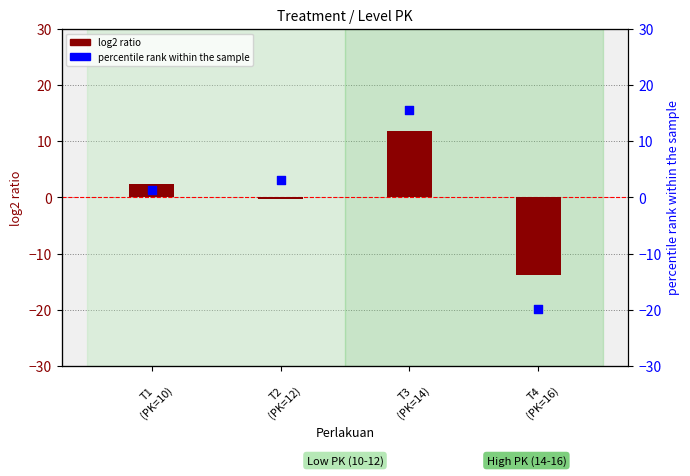

Is the value of log2 ratio at T3
(PK=14) greater than the value of percentile rank within the sample at T1
(PK=10)?

Yes